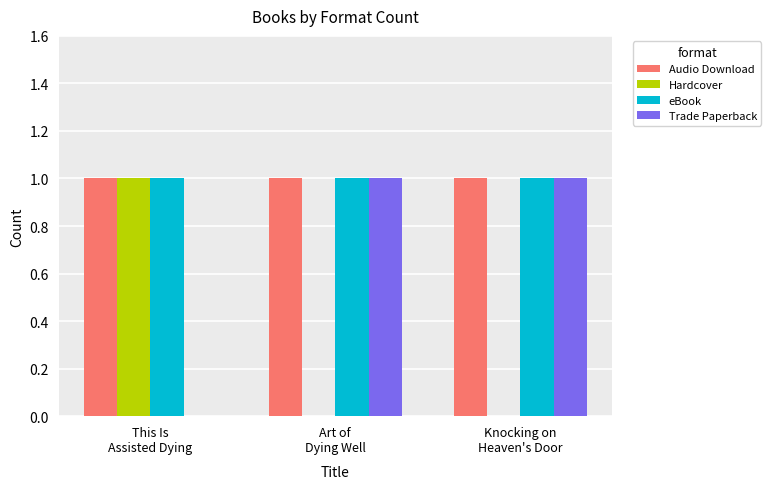

What is the sum of all eBook values?

3